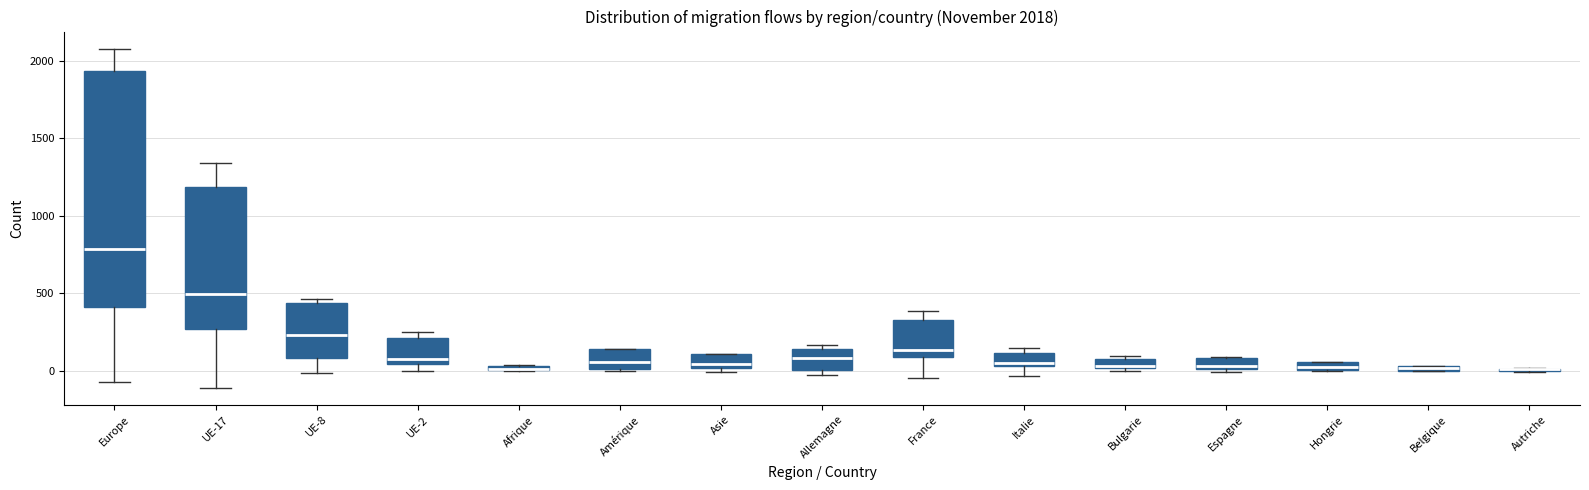

Comparing the boxes themselves (not the whiskers), which one is the tallest?

Europe